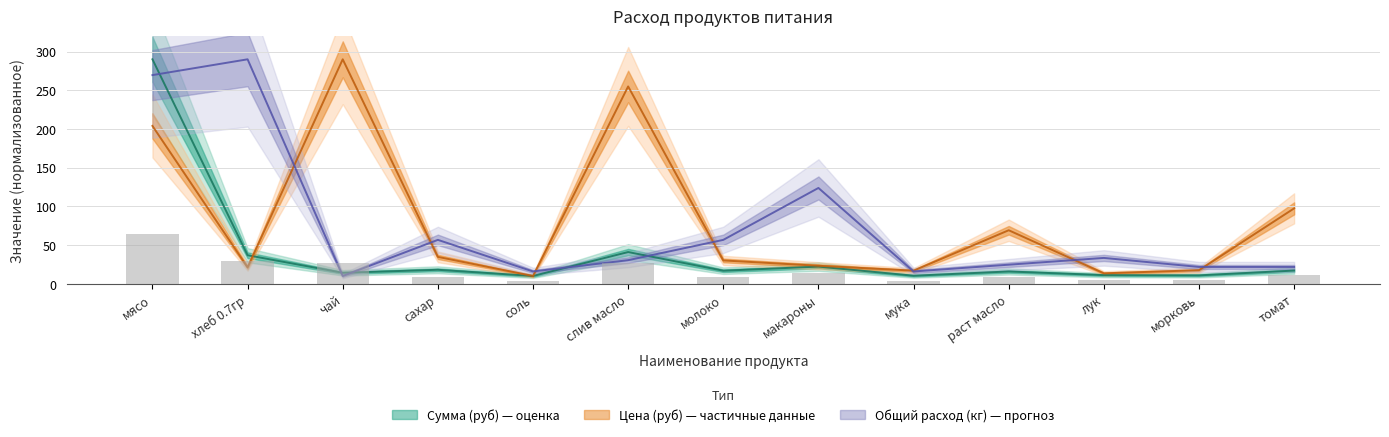

What is the difference between the maximum and minimum values in the Цена (руб) series?

280.0